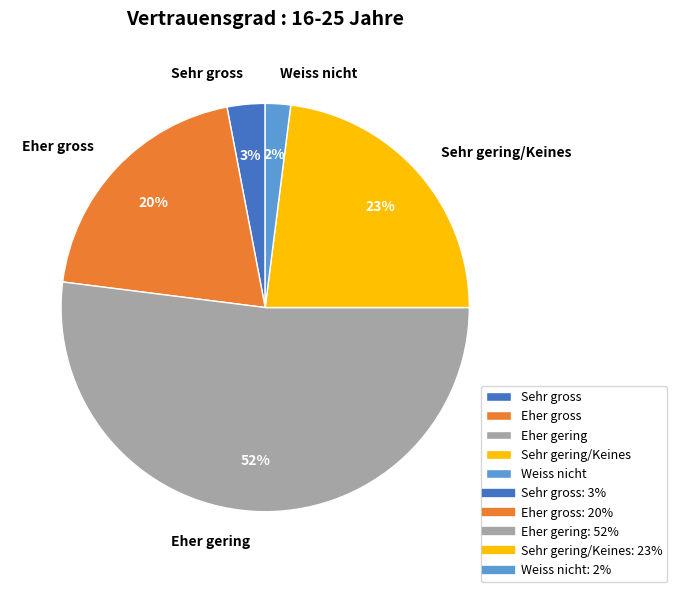

What is the ratio of the value at Eher gering to the value at Sehr gross?

17.3